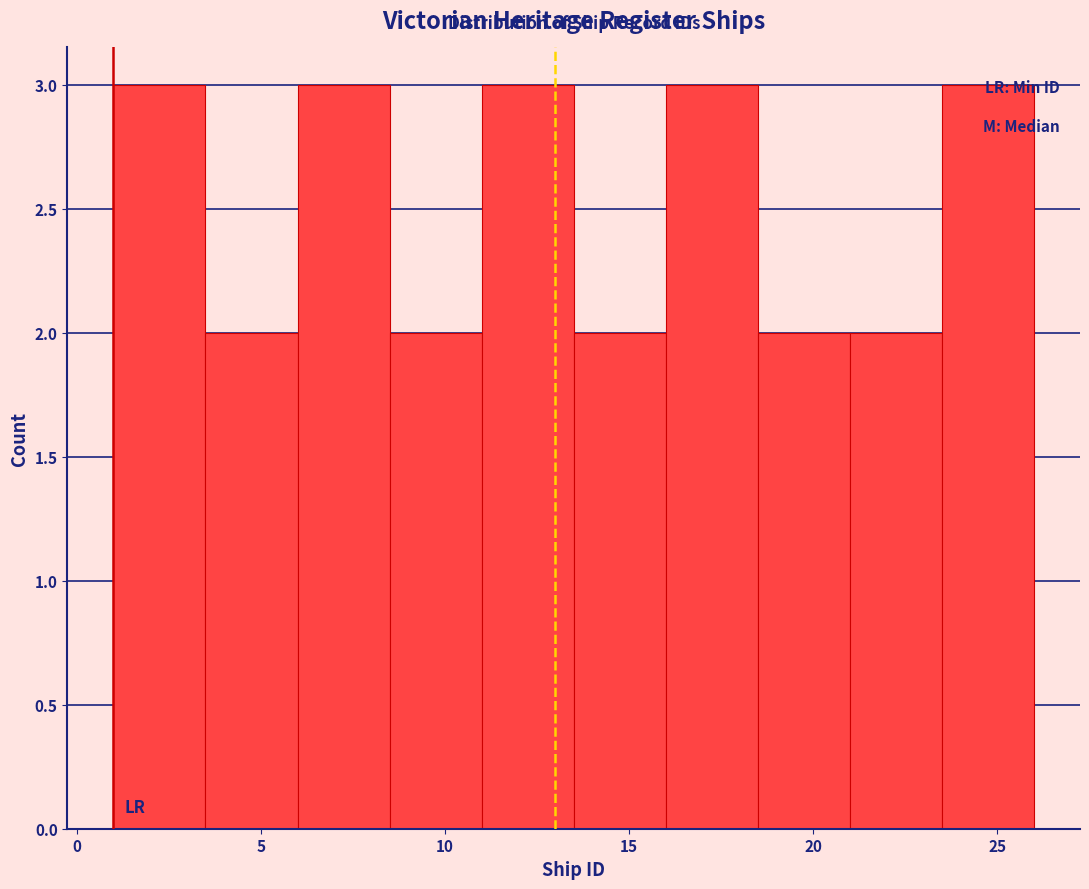

Reading left to right, list every bar in this chart as the range it spans on the x-axis followed by its height. The values are not printed on the chart, so give them approximately, as read against the axis.

1.0 to 3.5: 3
3.5 to 6.0: 2
6.0 to 8.5: 3
8.5 to 11.0: 2
11.0 to 13.5: 3
13.5 to 16.0: 2
16.0 to 18.5: 3
18.5 to 21.0: 2
21.0 to 23.5: 2
23.5 to 26.0: 3